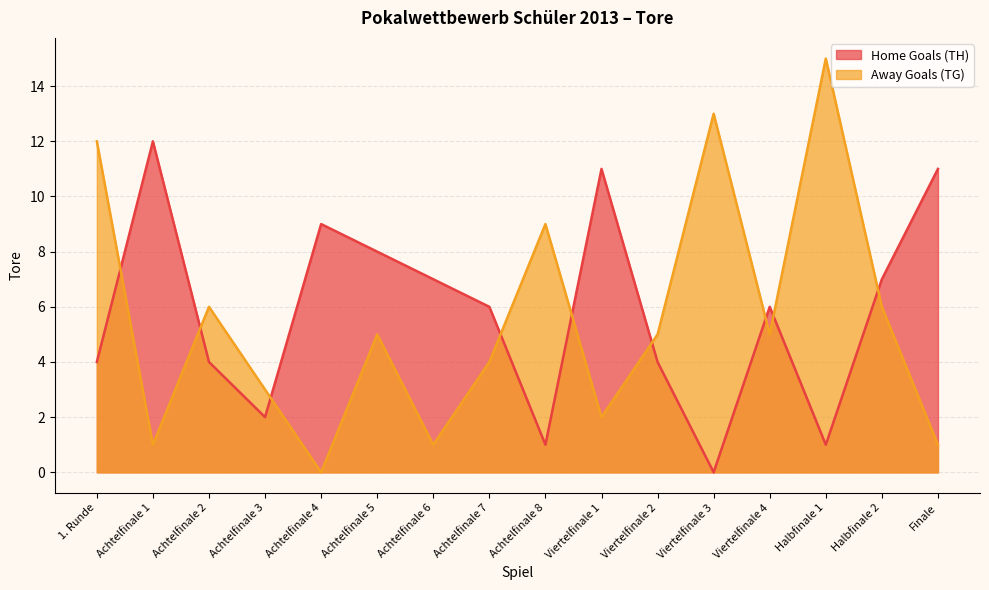

Which series has the widest spread of values?

Away Goals (TG)